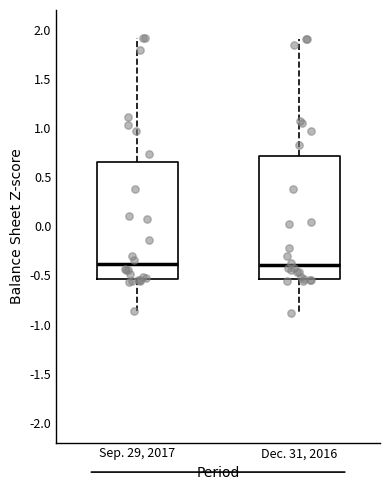

Which box is the tallest, from its lower edge to its upper edge?

Dec. 31, 2016